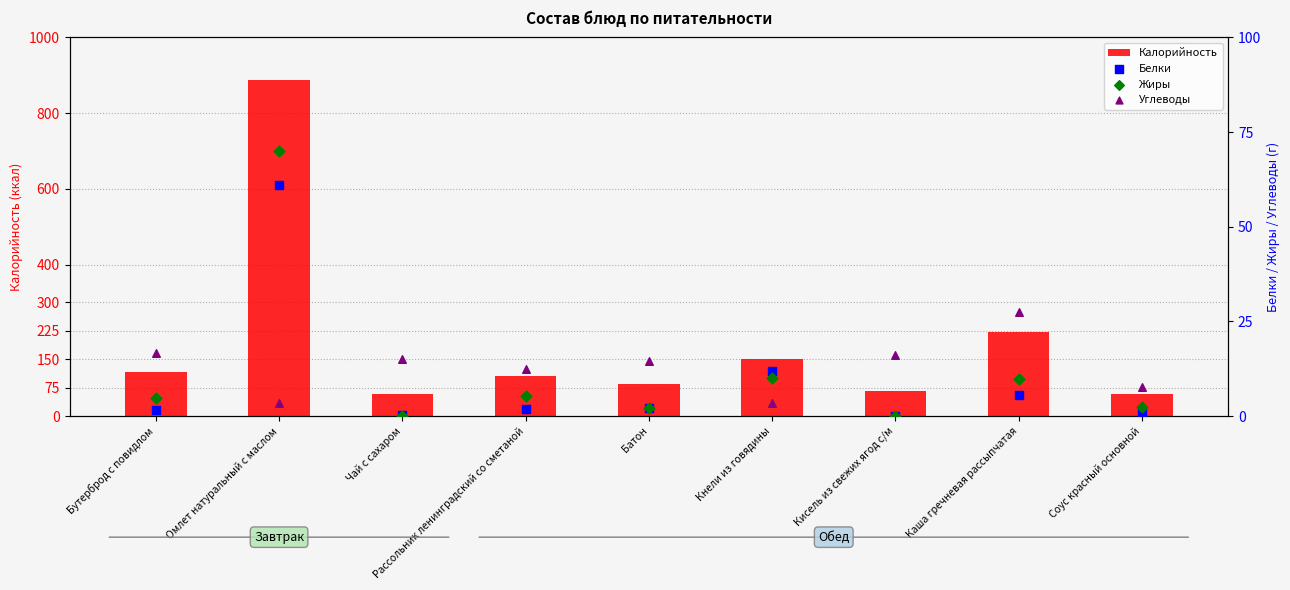

Is the value of Углеводы at Батон greater than the value of Калорийность at Каша гречневая рассыпчатая?

No